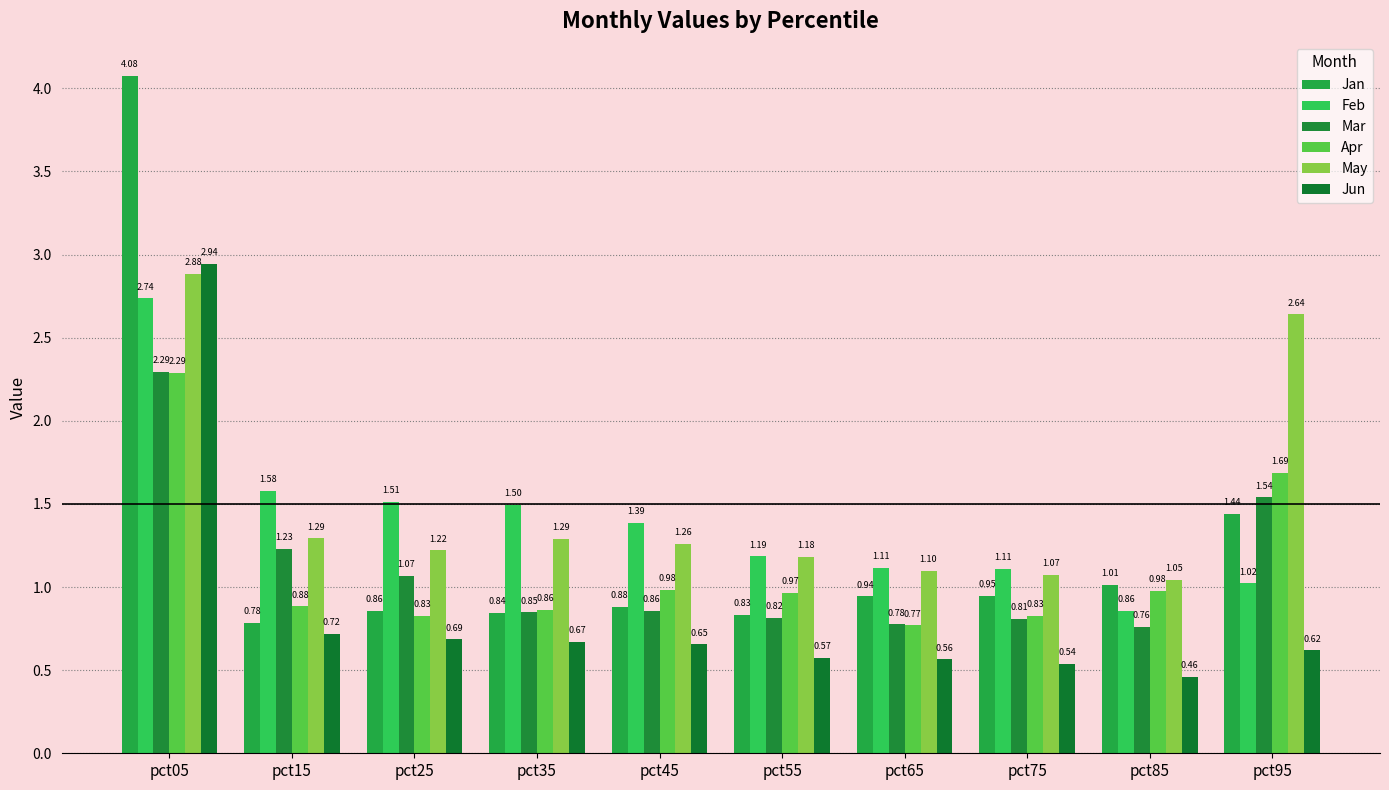

Count the number of data series in this chart.

6